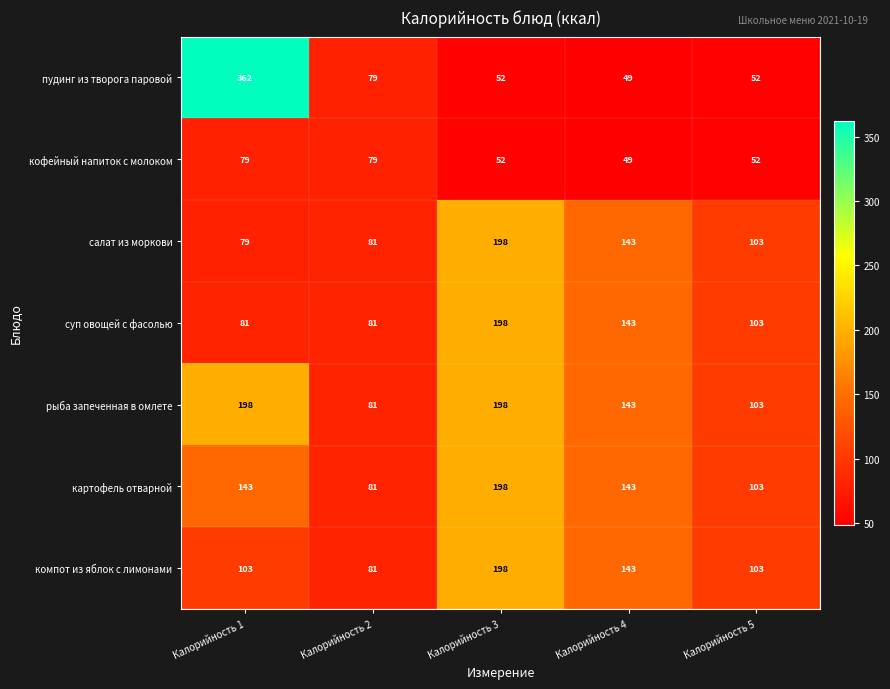

What is the total value across all series at Калорийность 4?

813